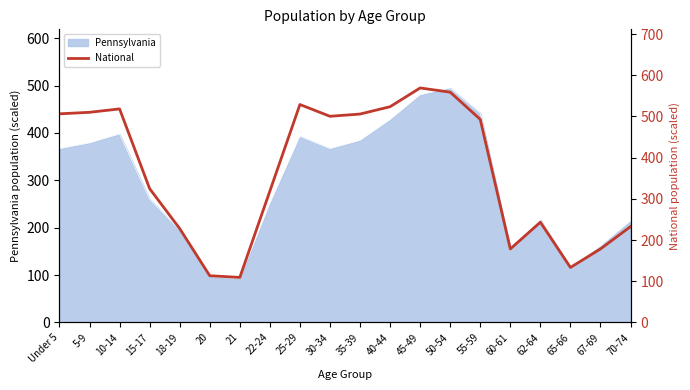

Where does the data first go above 492?

Under 5